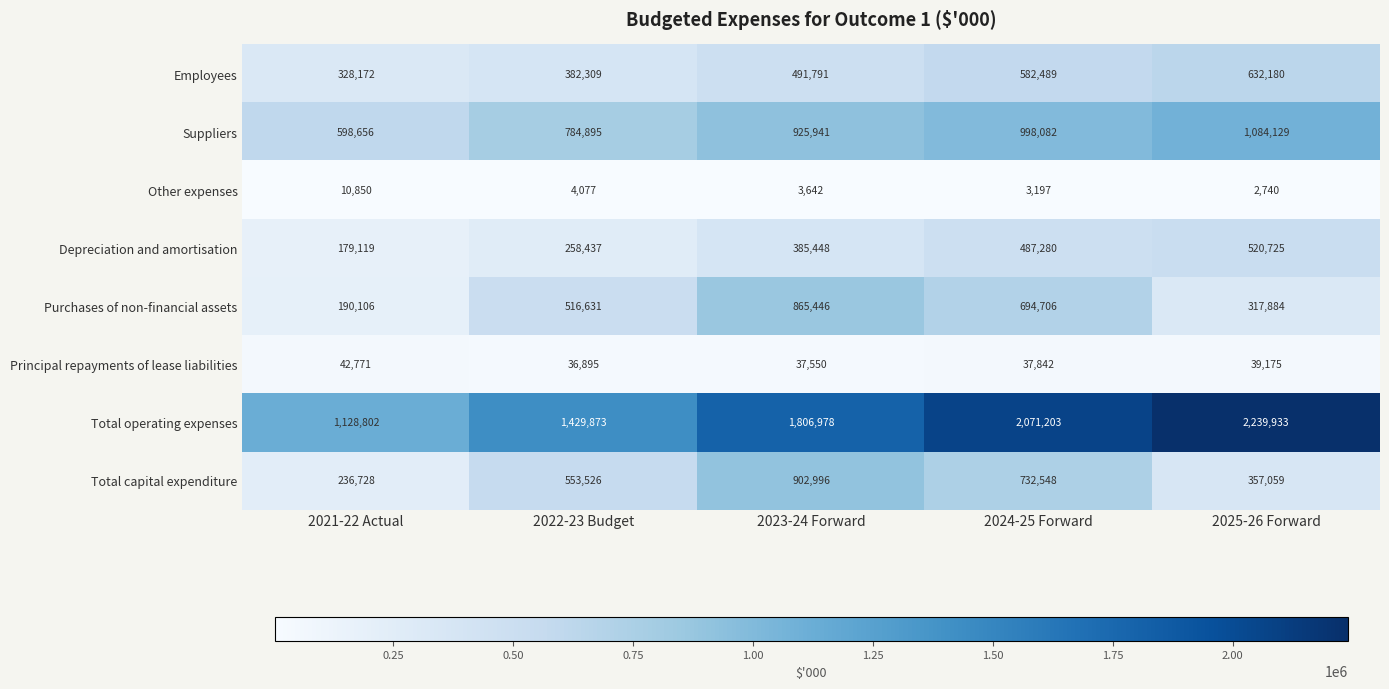

How many series are shown in this chart?

8